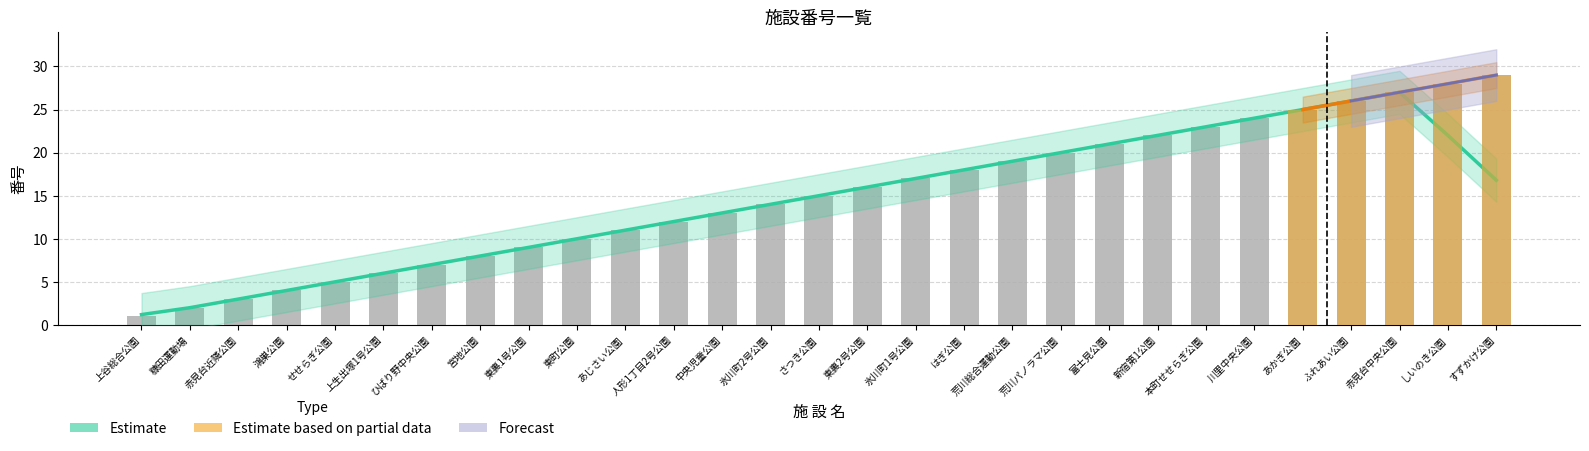

Is it true that the value at 富士見公園 is 21?

True